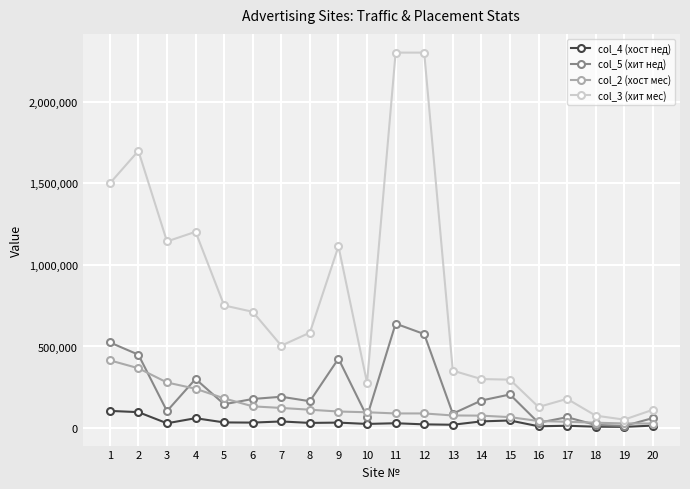

Which series has the widest spread of values?

col_3 (хит мес)